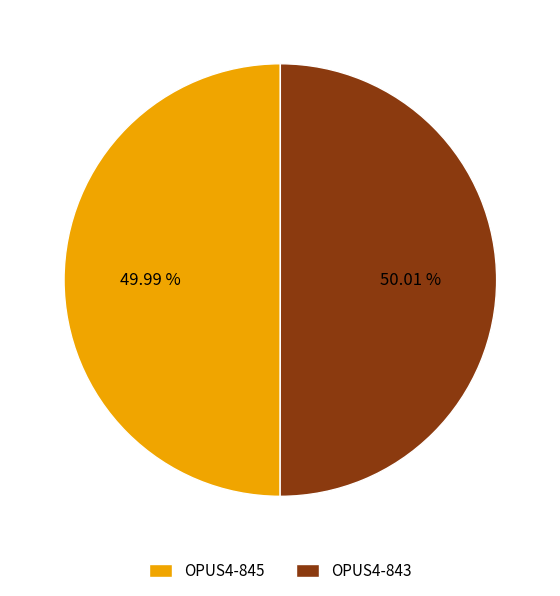

Approximately how many times larger is the value at OPUS4-843 compared to OPUS4-845?

1.0